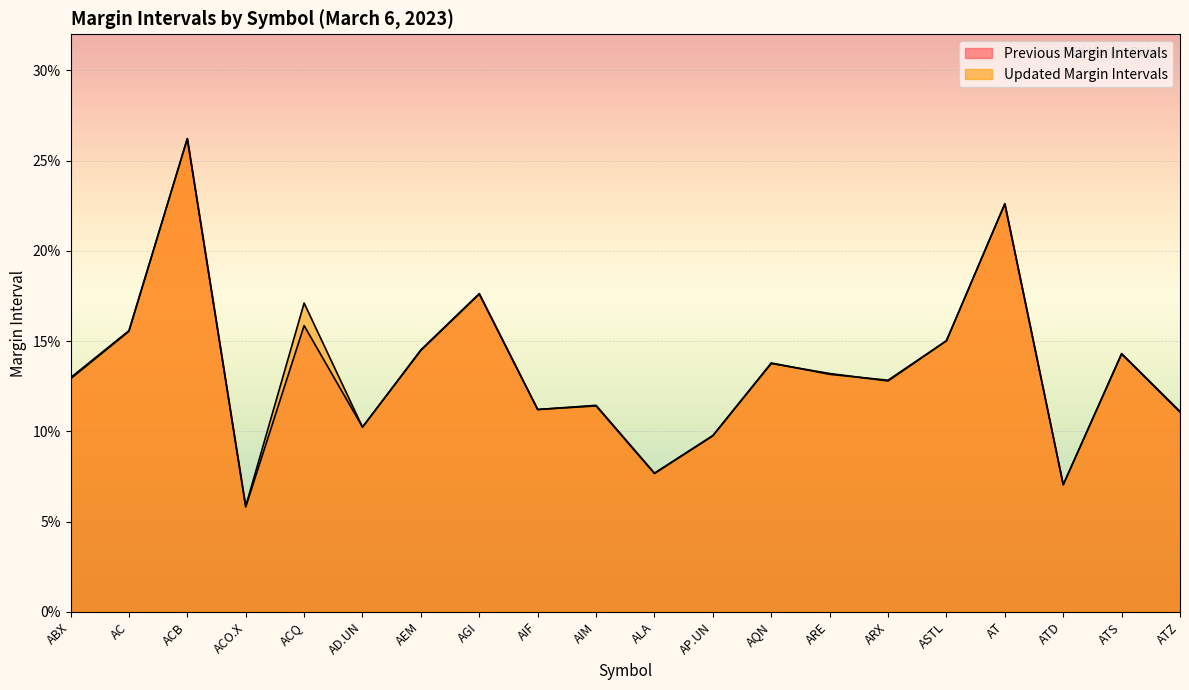

Which series has the widest spread of values?

Previous Margin Intervals